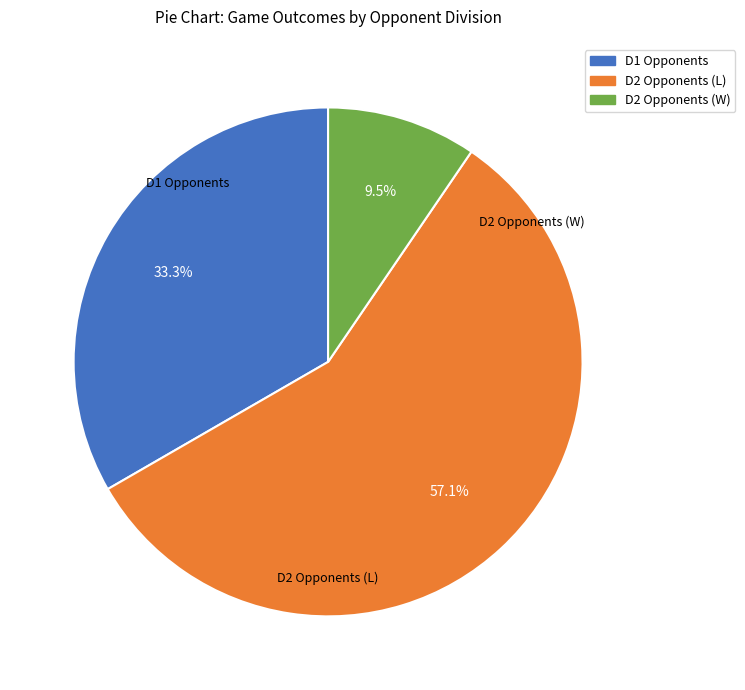

Rank the categories by value from highest to lowest.

D2 Opponents (L), D1 Opponents, D2 Opponents (W)